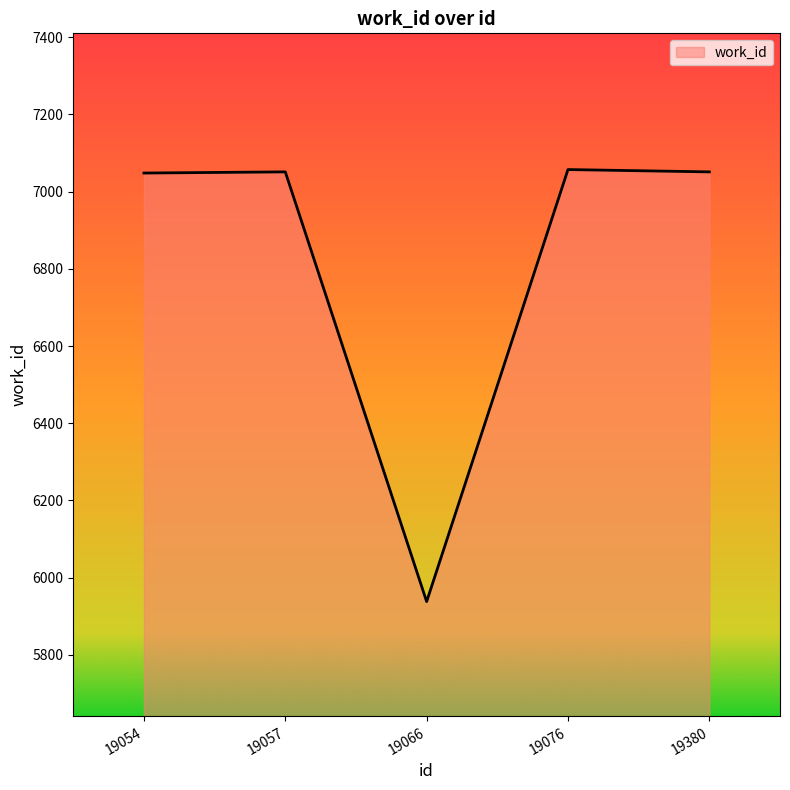

True or false: the data shows 7051 at 19380.

True